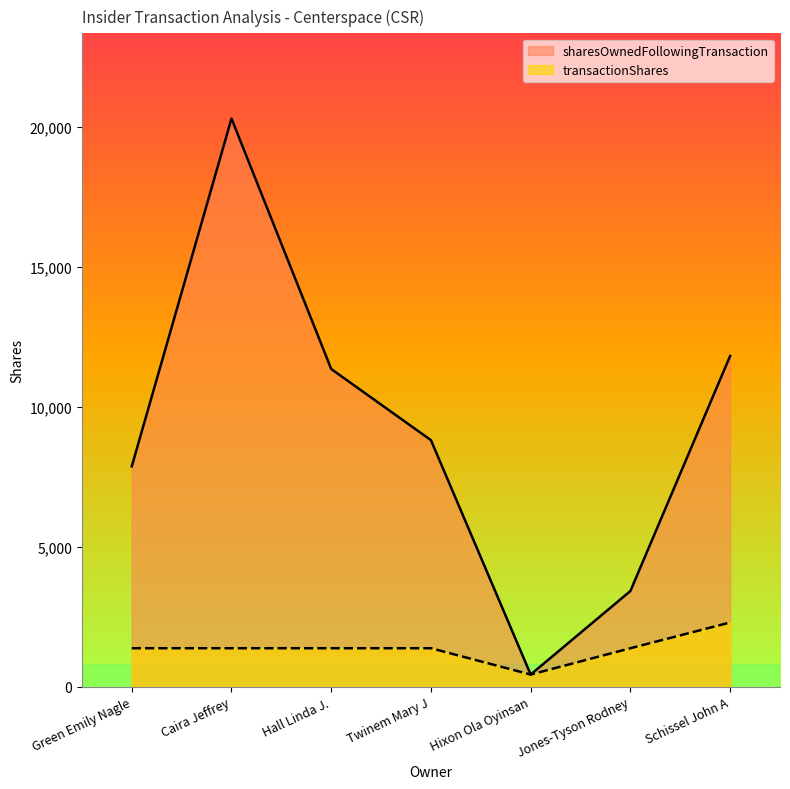

Which has a higher value, Jones-Tyson Rodney or Hixon Ola Oyinsan?

Jones-Tyson Rodney